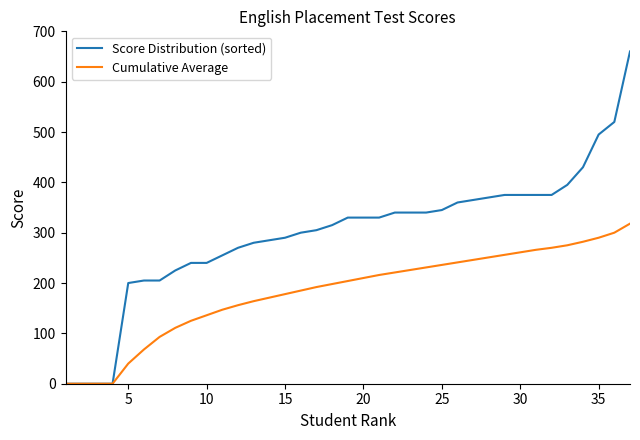

Rank the series by their average value, from highest to lowest.

Score Distribution (sorted), Cumulative Average